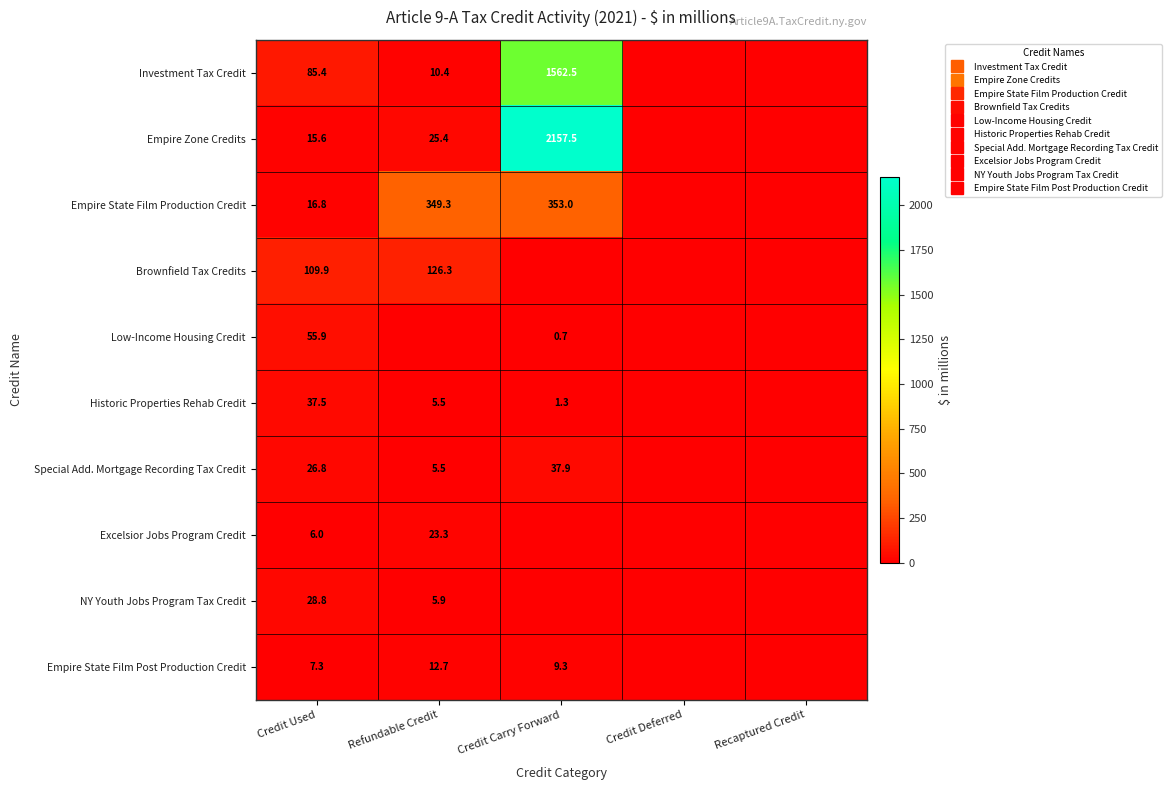

Which series has the widest spread of values?

Empire Zone Credits